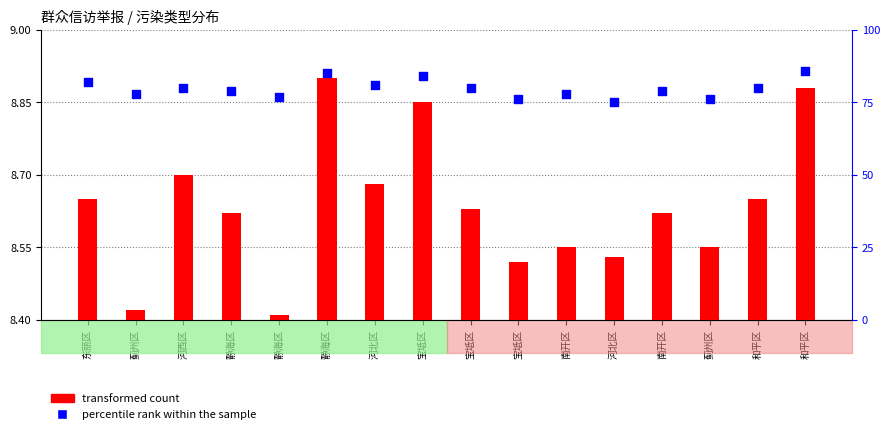

Which series contains the lowest Y value?

transformed count